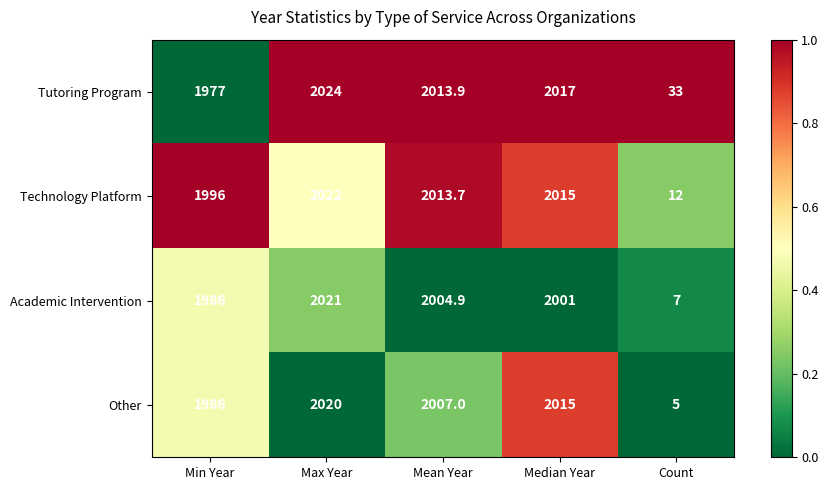

What is the difference between the maximum and second lowest values in the Academic Intervention series?

35.0